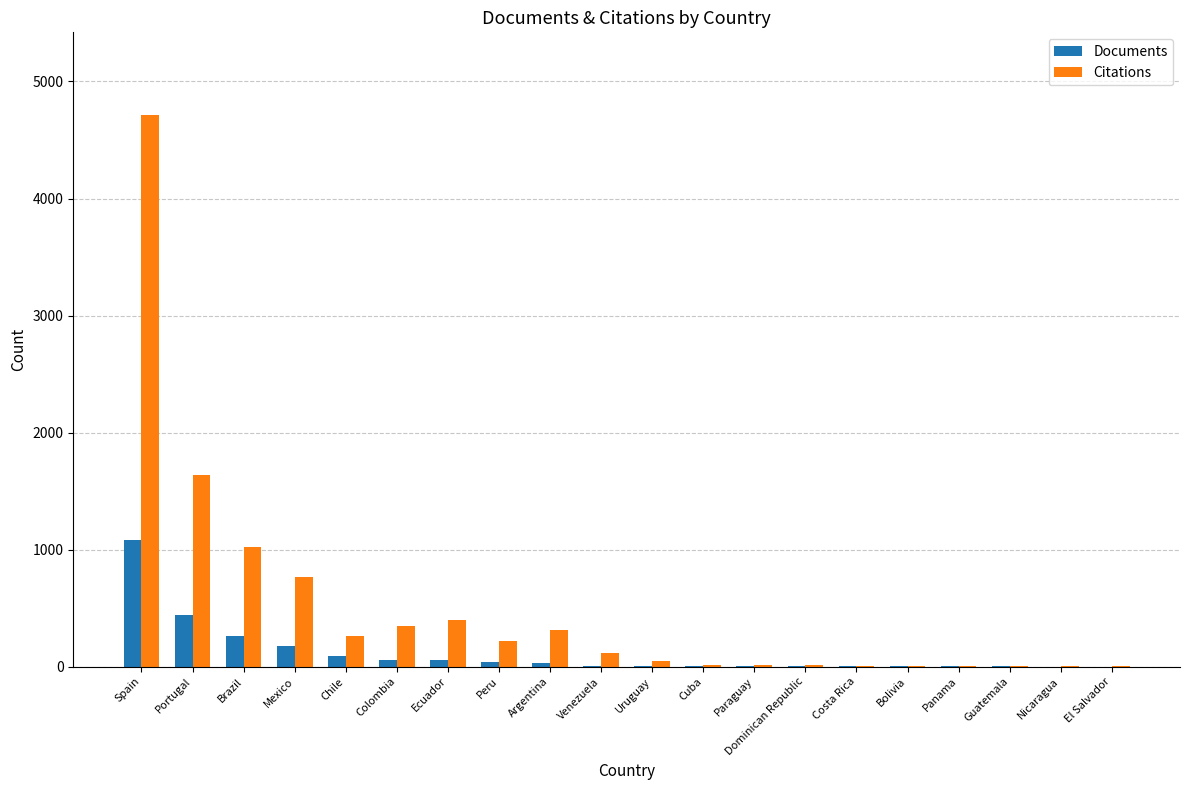

Does the chart contain stacked bars?

No